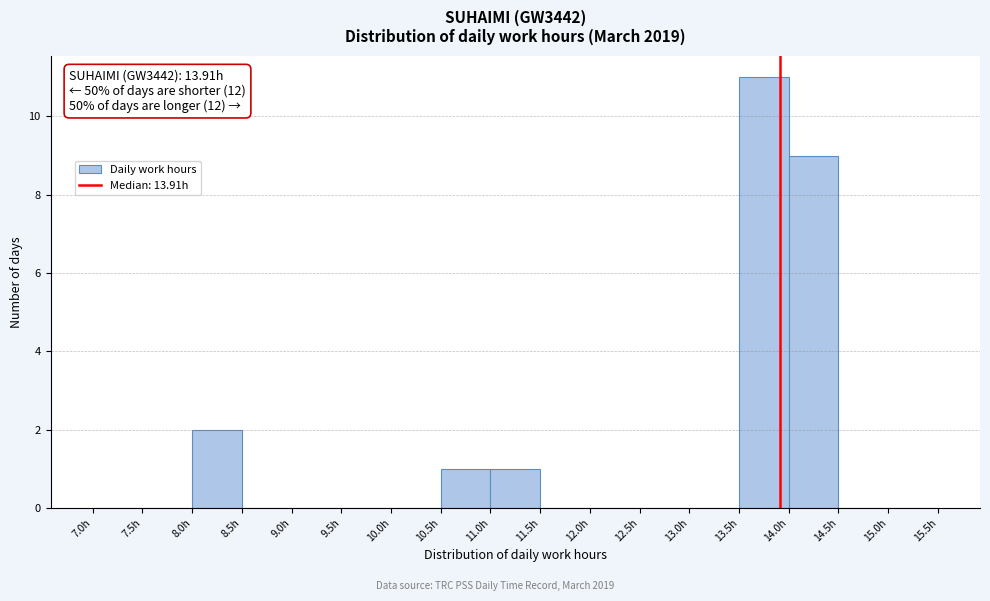

Over which range of the x-axis is the bar tallest?

13.5 to 14.0